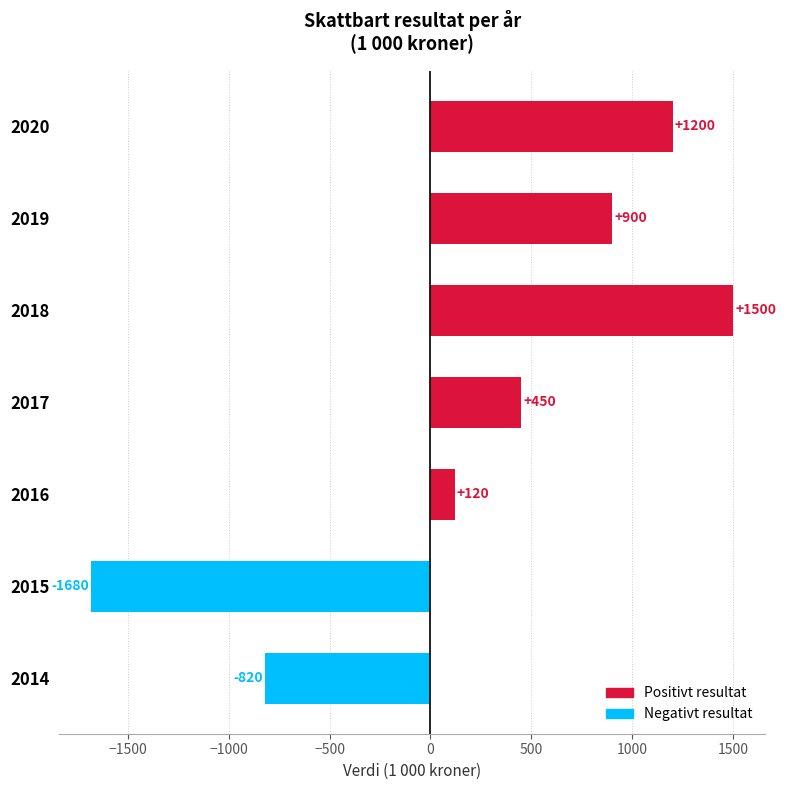

Rank the categories by value from highest to lowest.

2018, 2020, 2019, 2017, 2016, 2014, 2015